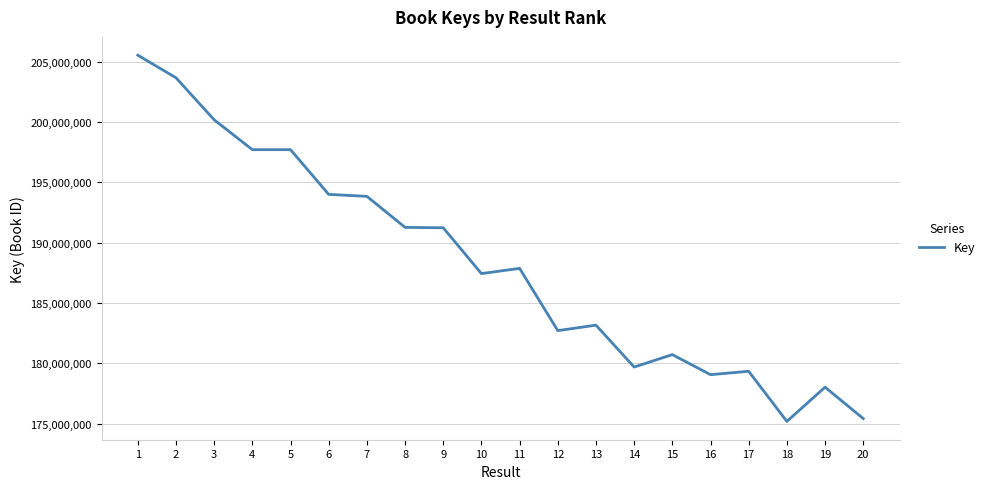

What is the difference between the maximum and minimum values?

30345738